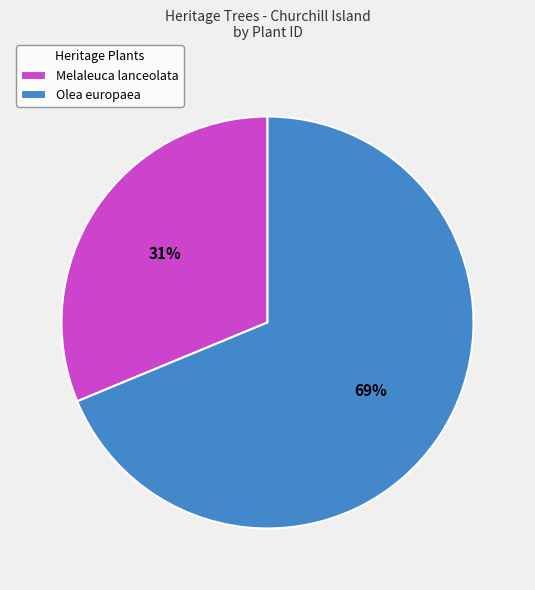

What is the majority slice?

Olea europaea